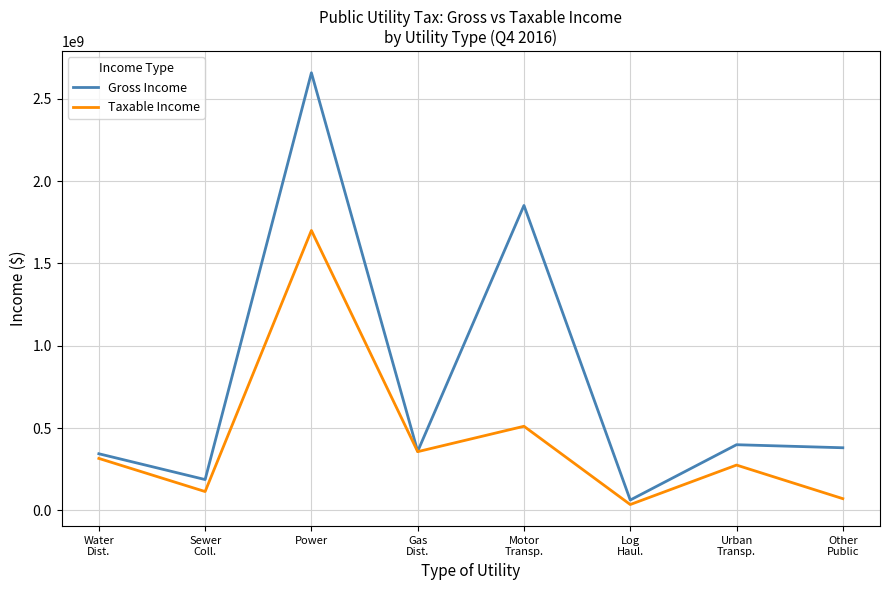

True or false: Taxable Income has a value of 2453363907 at Power.

False